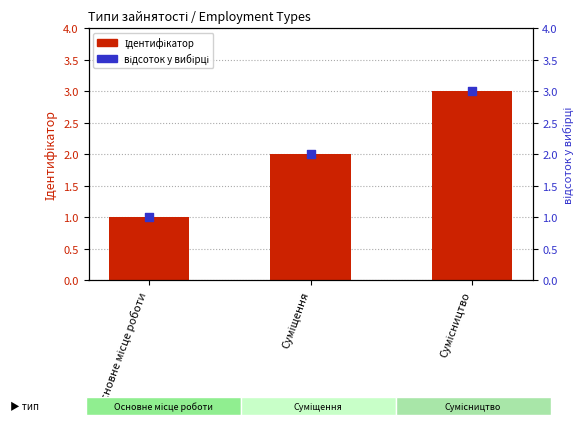

Is the value of Ідентифікатор at Основне місце роботи greater than the value of відсоток у вибірці at Суміщення?

No